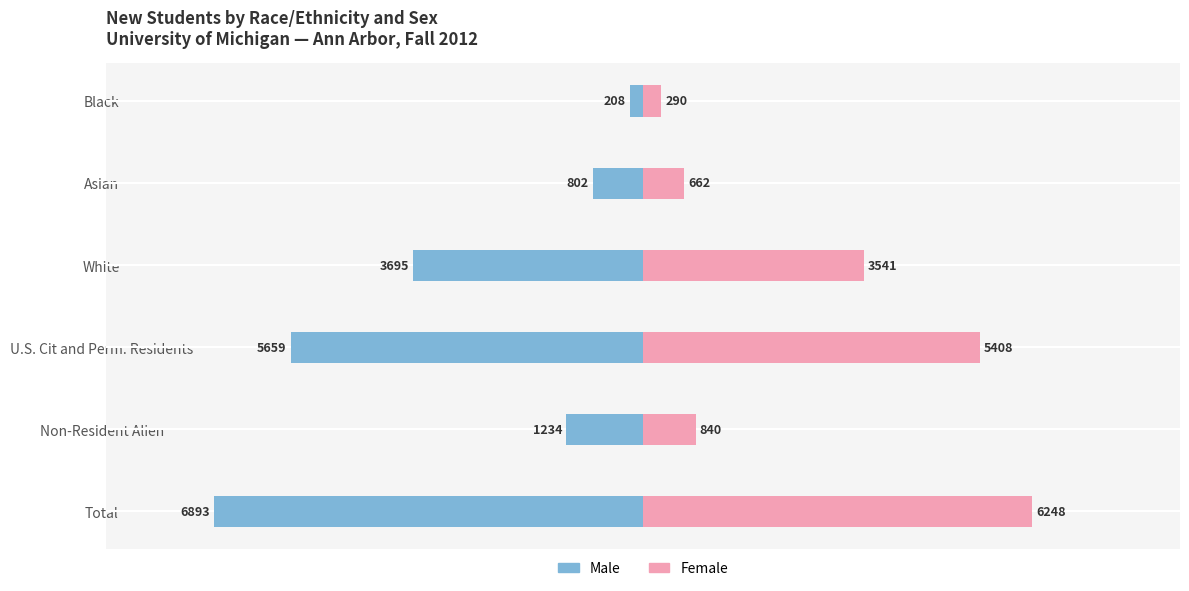

The Female series shows 884 at Asian. True or false?

False